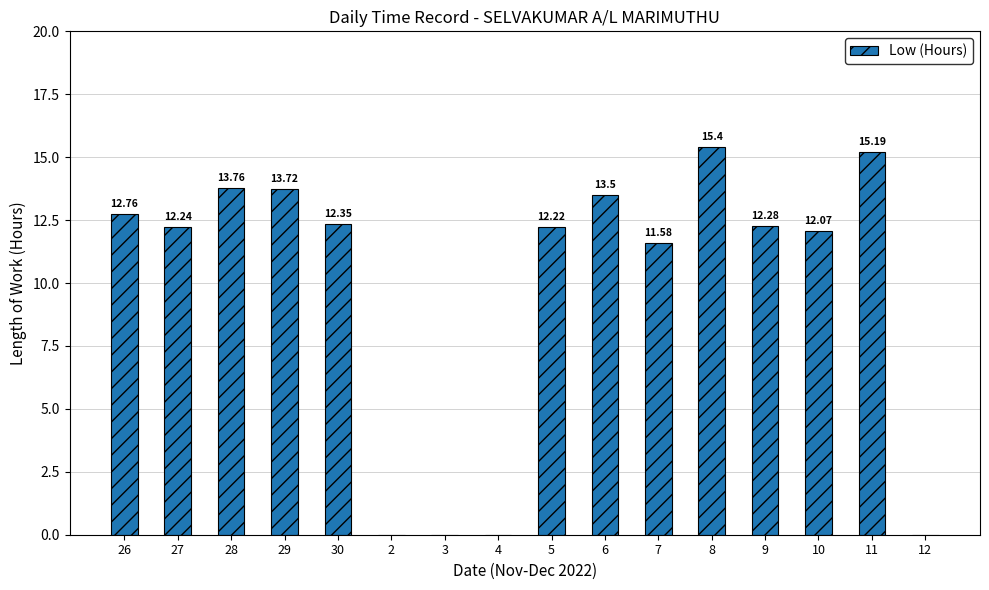

Is it true that the value at 4 is 0.0?

True